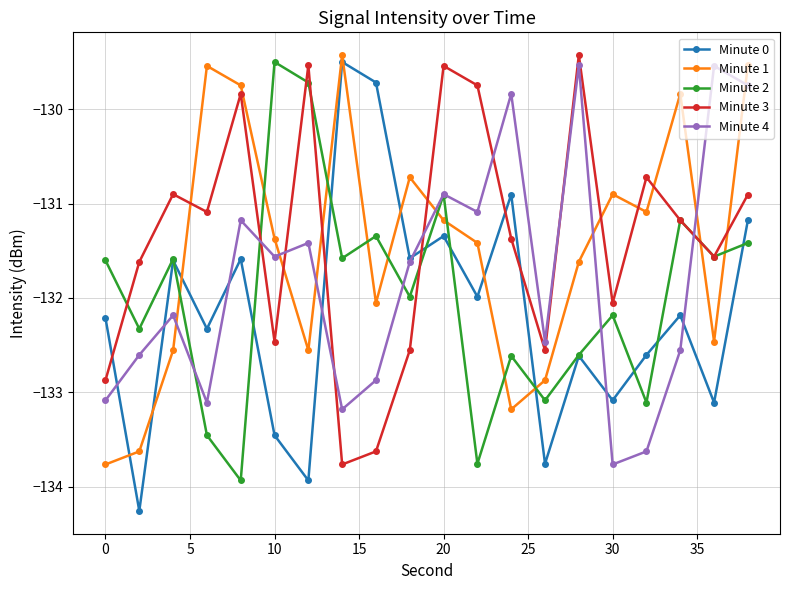

What is the maximum value shown in the chart?

-129.4